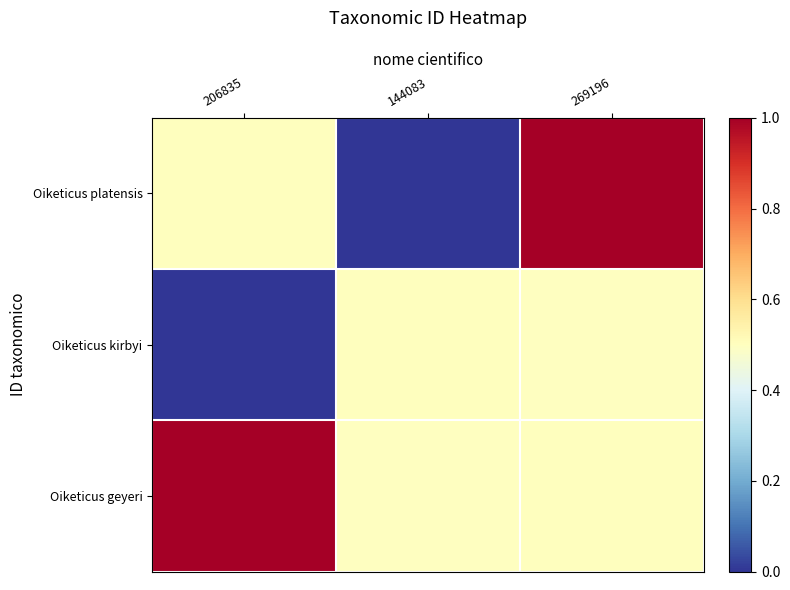

Which series has the largest total across all categories?

Oiketicus geyeri